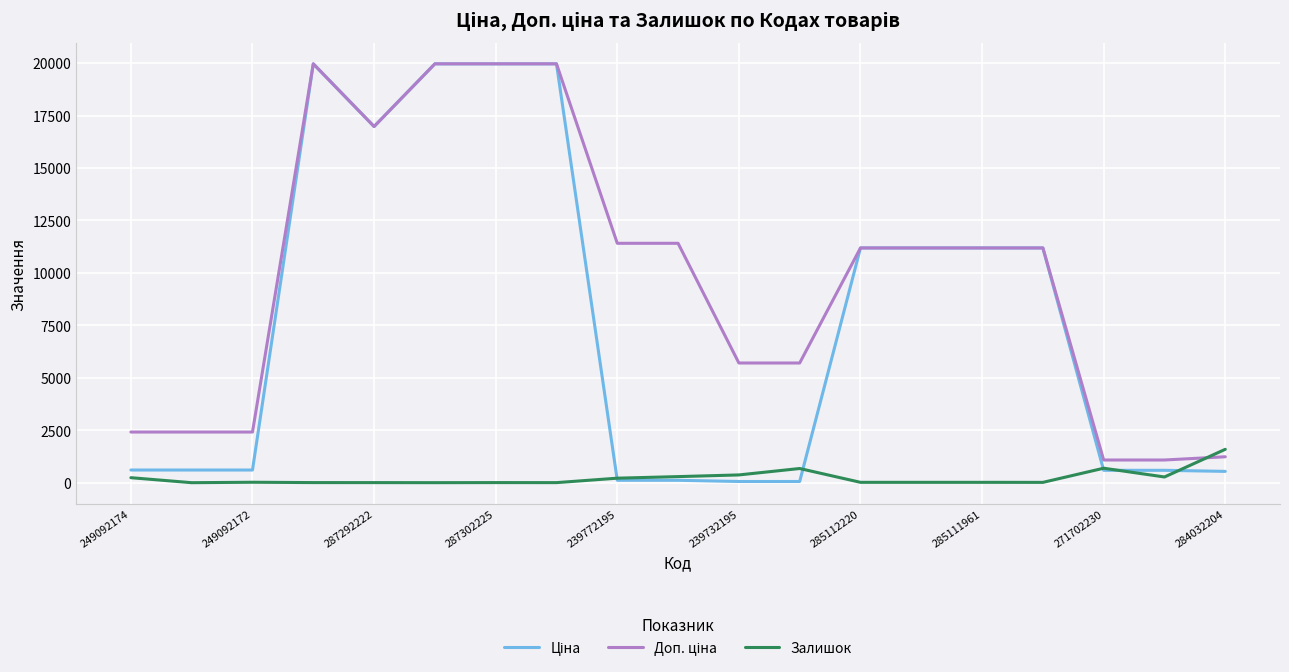

What is the greatest value displayed?

19964.2